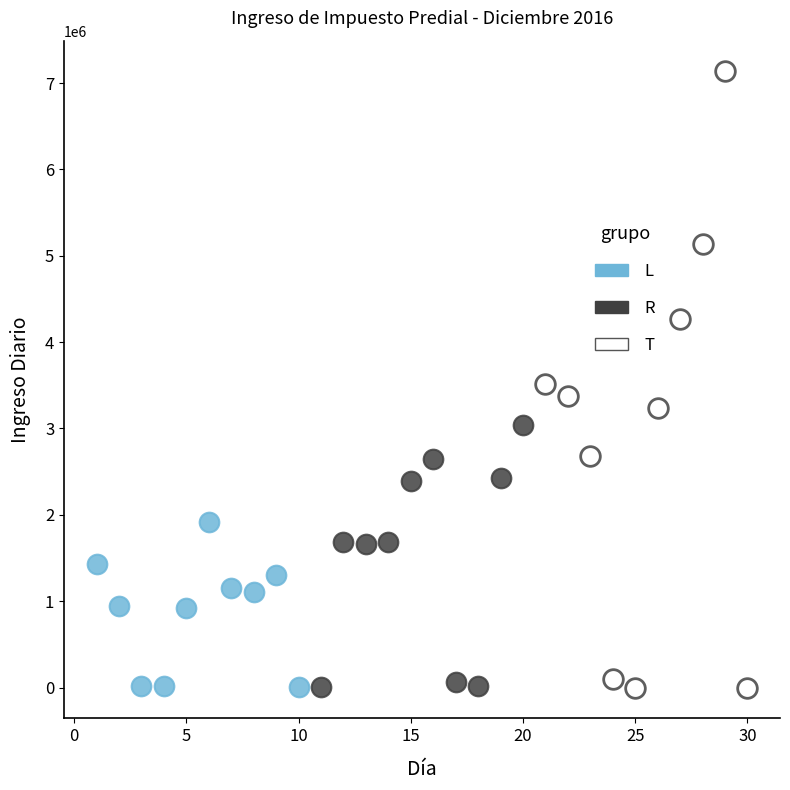

Which series has the largest Y range (max minus min)?

T